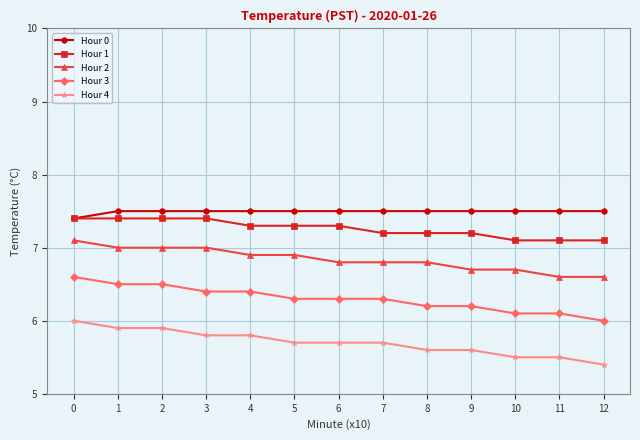

What is the value of the Hour 1 point at the 11th from the left?

7.1